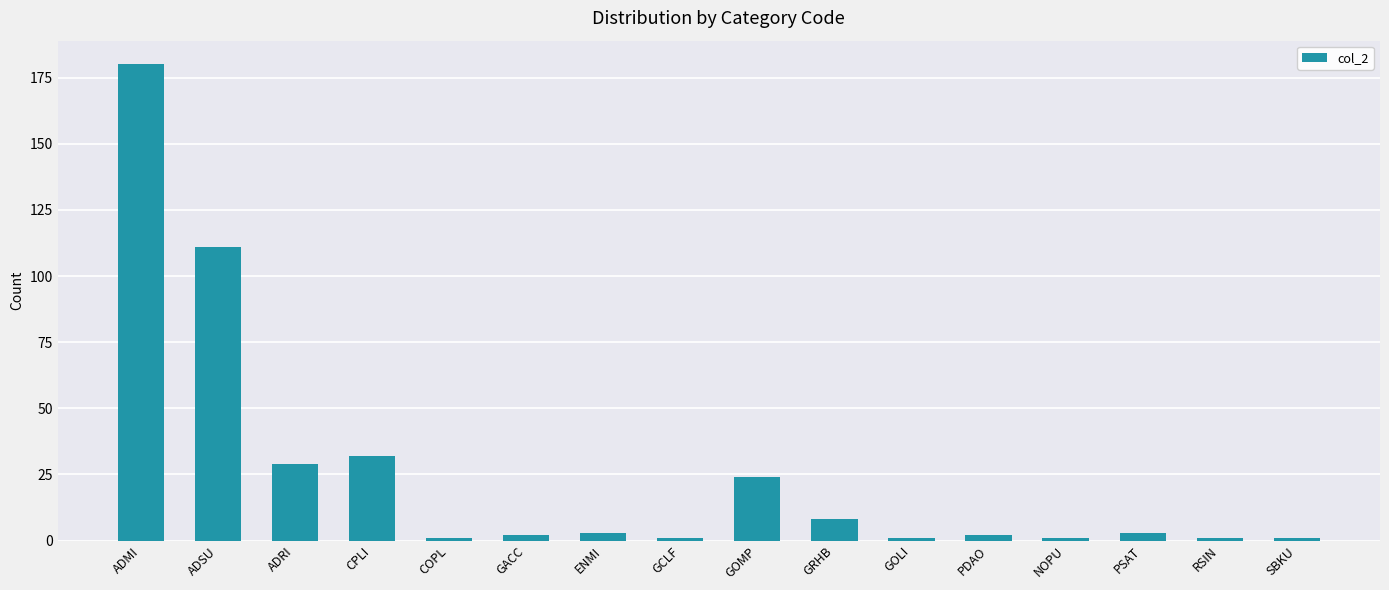

What is the greatest value displayed?

180